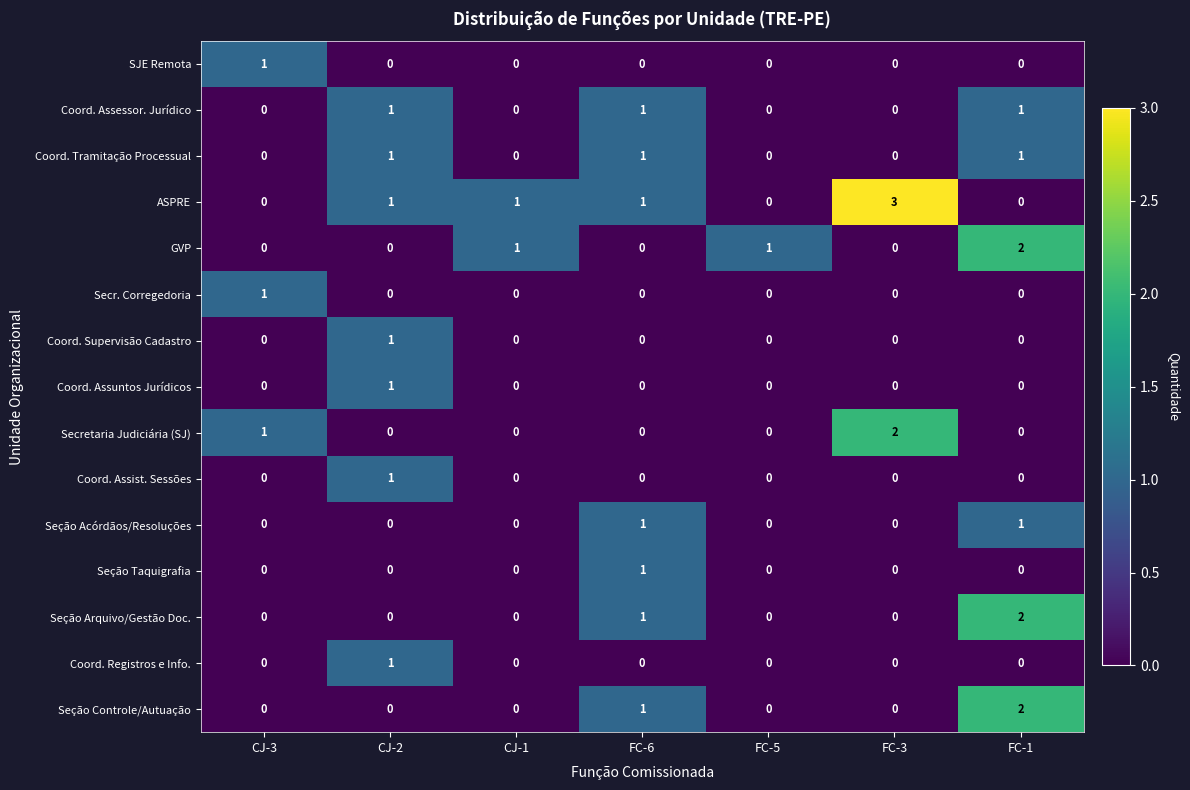

Which category has the highest value in the Coord. Supervisão Cadastro series?

CJ-2